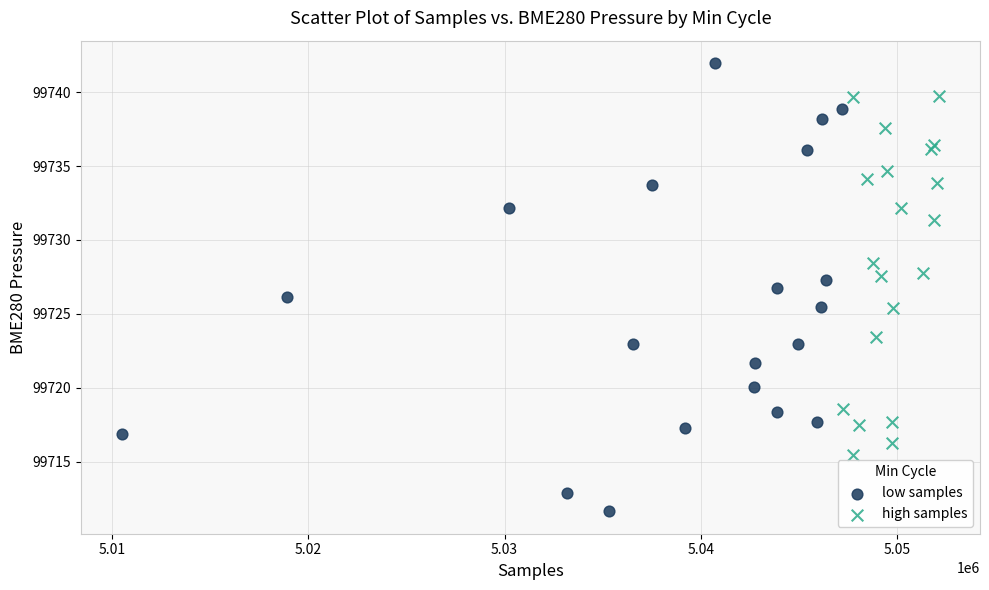

What are all the series names shown in the legend?

low samples, high samples